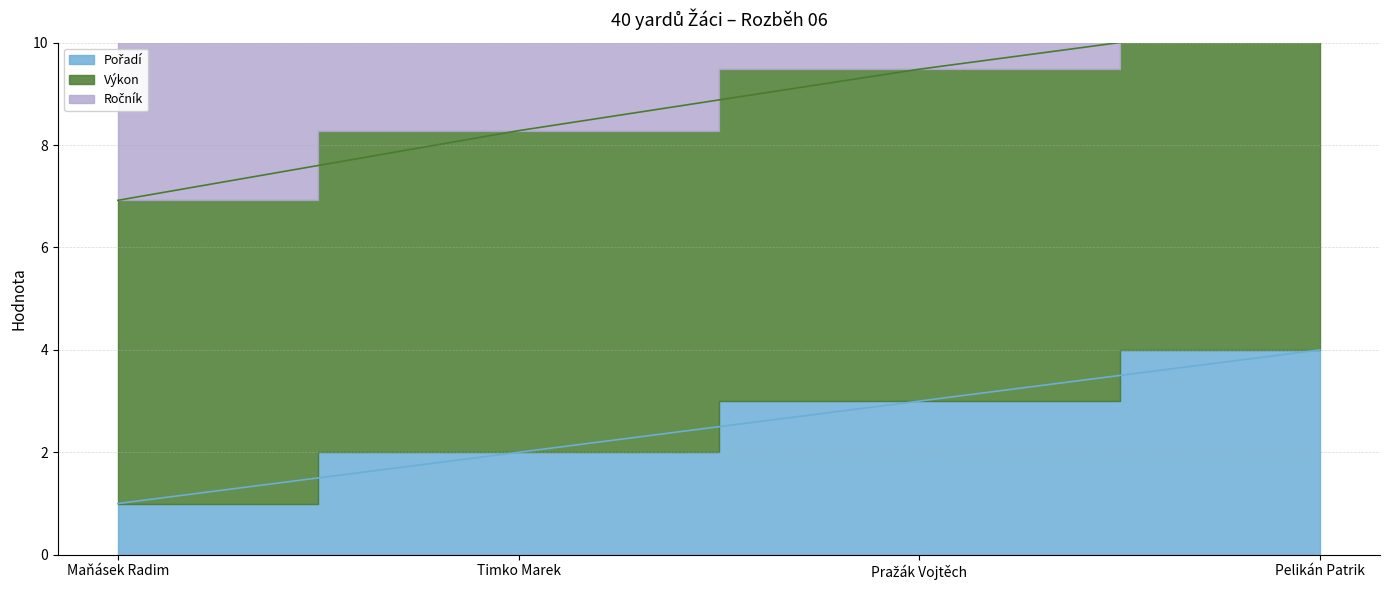

What is the label of the 3rd point from the left?

Pražák Vojtěch